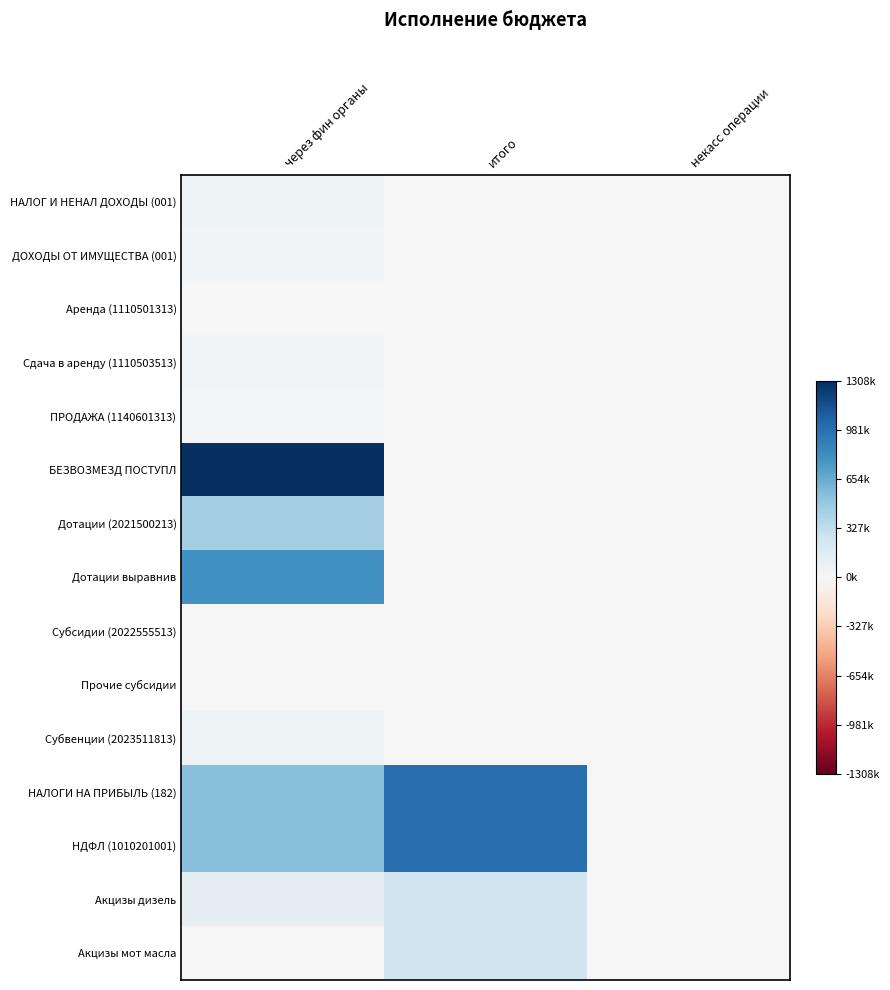

Reading left to right, extract all data points from this chart.

НАЛОГ И НЕНАЛ ДОХОДЫ (001): через фин органы=56642.4	итого=0.0	некасс операции=0.0
ДОХОДЫ ОТ ИМУЩЕСТВА (001): через фин органы=37226.1	итого=0.0	некасс операции=0.0
Аренда (1110501313): через фин органы=41.6	итого=0.0	некасс операции=0.0
Сдача в аренду (1110503513): через фин органы=37184.5	итого=0.0	некасс операции=0.0
ПРОДАЖА (1140601313): через фин органы=19416.2	итого=0.0	некасс операции=0.0
БЕЗВОЗМЕЗД ПОСТУПЛ: через фин органы=1308162.7	итого=0.0	некасс операции=0.0
Дотации (2021500213): через фин органы=456476.0	итого=0.0	некасс операции=0.0
Дотации выравнив: через фин органы=794029.0	итого=0.0	некасс операции=0.0
Субсидии (2022555513): через фин органы=0.0	итого=0.0	некасс операции=0.0
Прочие субсидии: через фин органы=0.0	итого=0.0	некасс операции=0.0
Субвенции (2023511813): через фин органы=57657.7	итого=0.0	некасс операции=0.0
НАЛОГИ НА ПРИБЫЛЬ (182): через фин органы=547877.3	итого=984951.4	некасс операции=0.0
НДФЛ (1010201001): через фин органы=547517.9	итого=984951.4	некасс операции=0.0
Акцизы дизель: через фин органы=127199.7	итого=259409.6	некасс операции=0.0
Акцизы мот масла: через фин органы=669.7	итого=259409.6	некасс операции=0.0